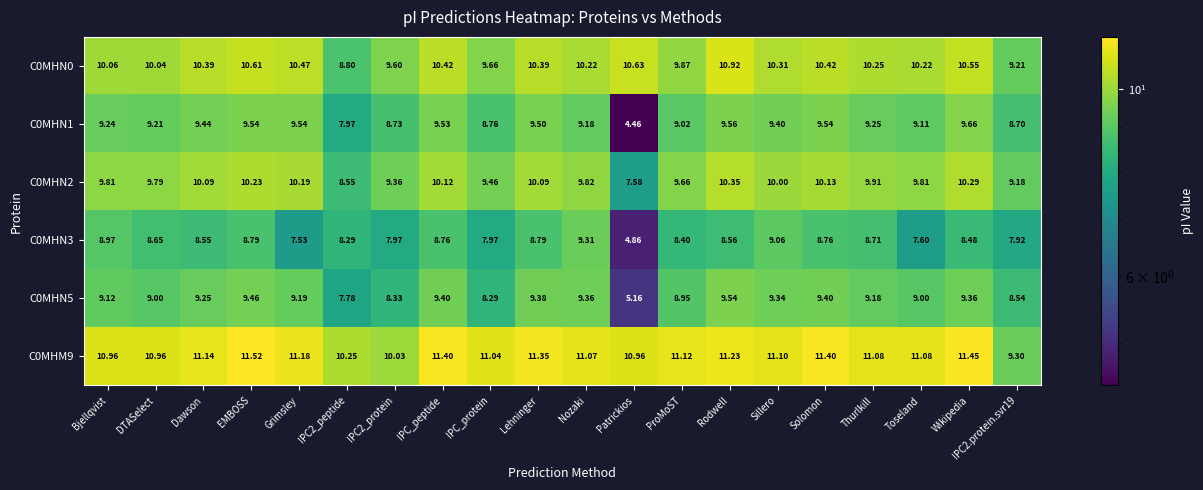

Is the value of C0MHN3 at IPC2_protein greater than the value of C0MHM9 at Lehninger?

No